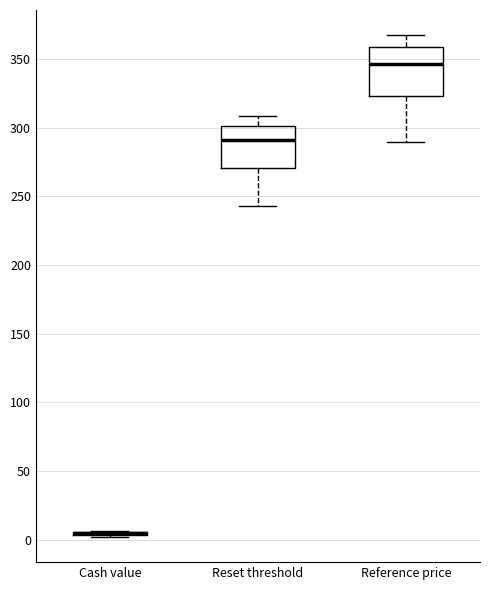

Which box is the tallest, from its lower edge to its upper edge?

Reference price